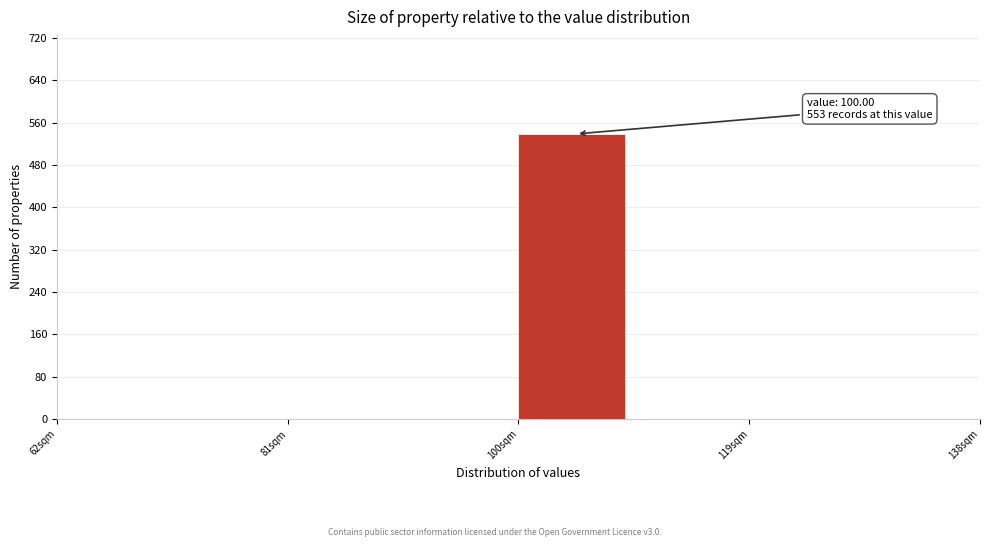

Over which range of the x-axis is the bar tallest?

100.0 to 109.5